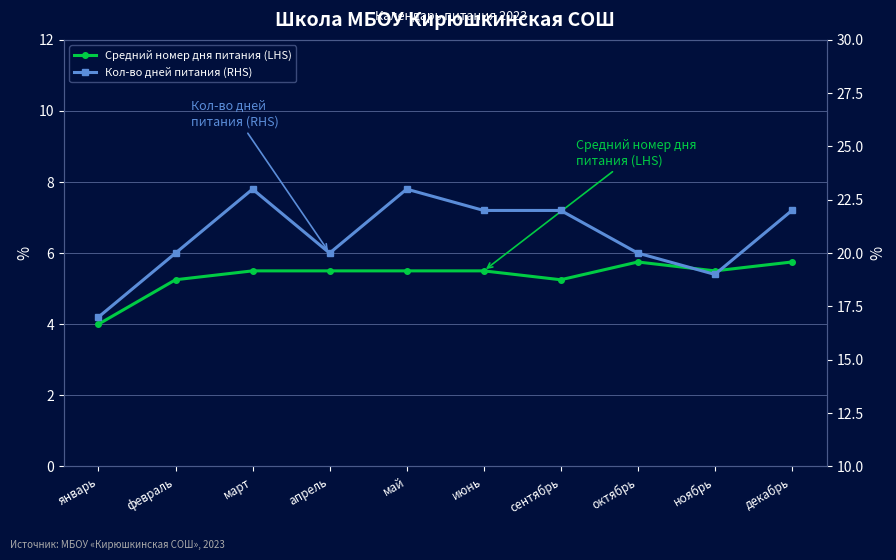

Which category has the highest value across all series?

март